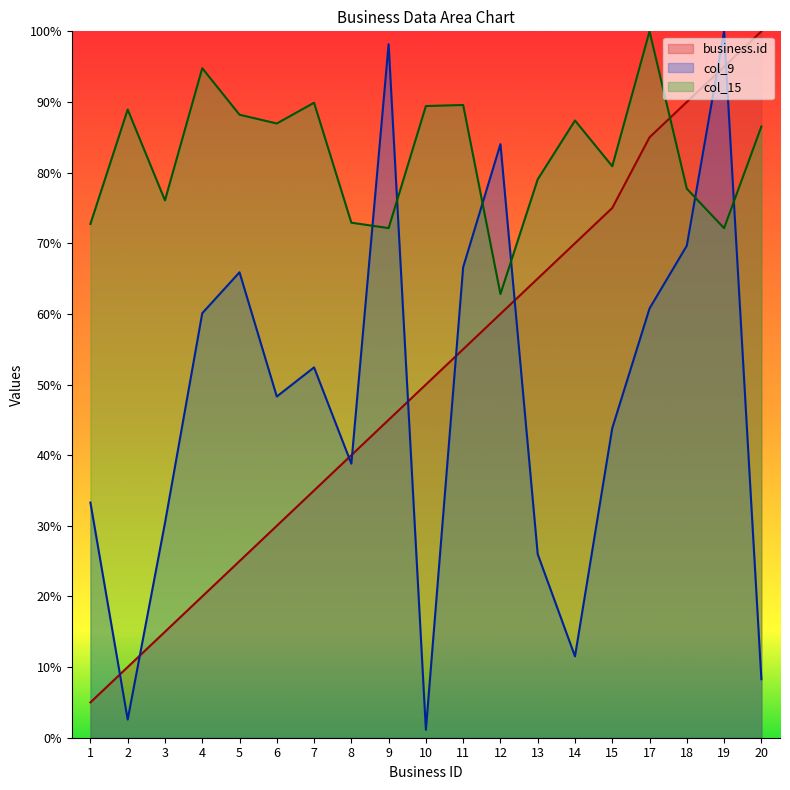

Does the chart display data point markers on the line(s)?

No